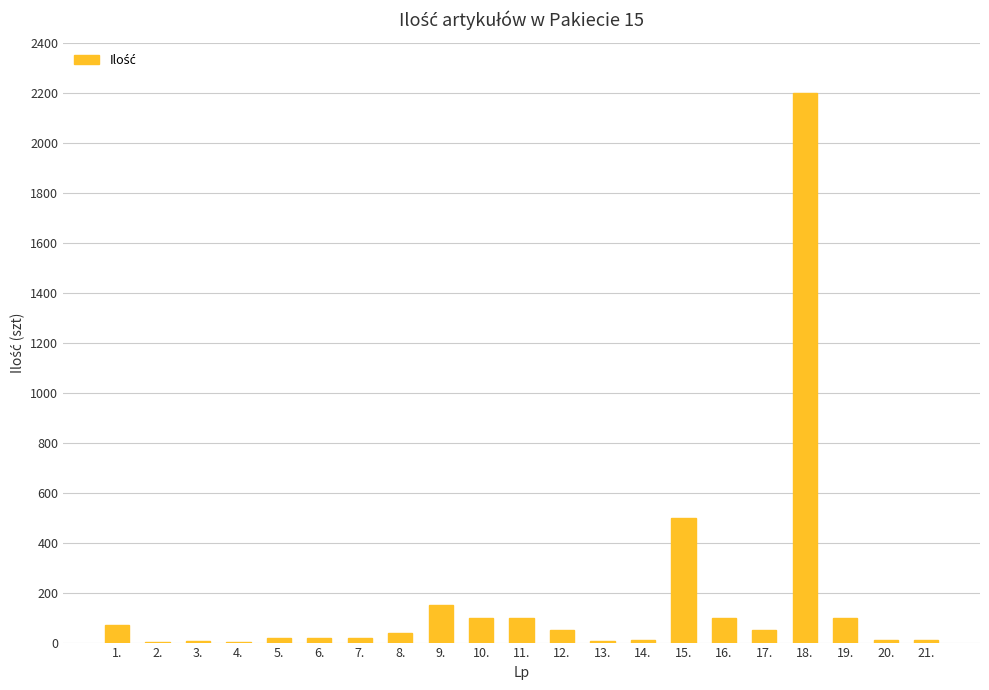

What is the sum of all values?

3567